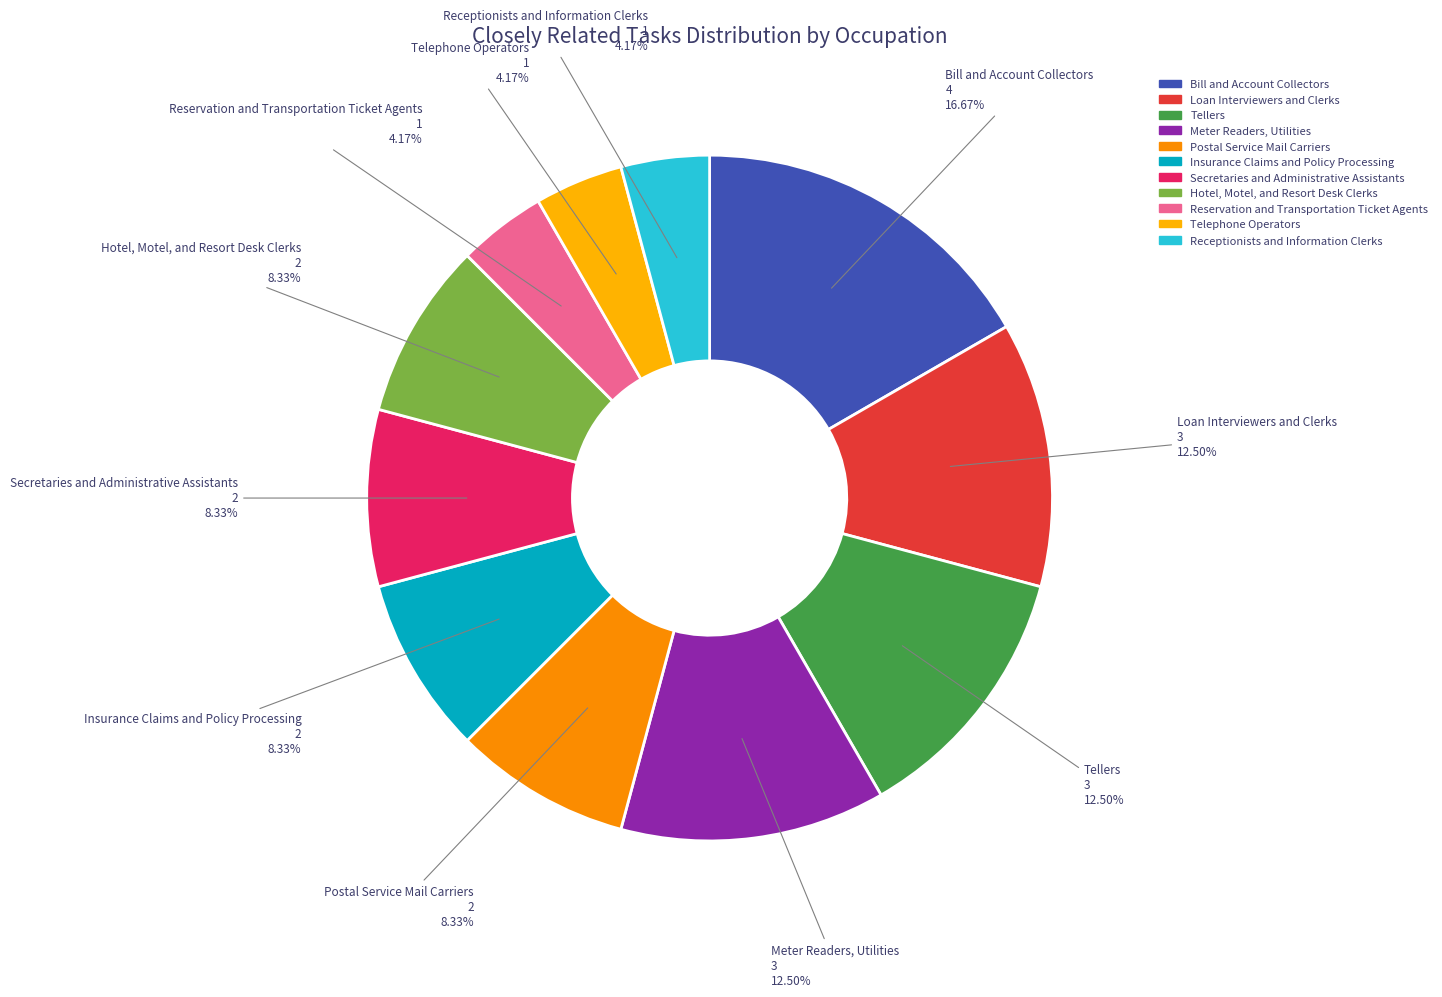

Approximately how many times larger is the value at Telephone Operators compared to Secretaries and Administrative Assistants?

0.5